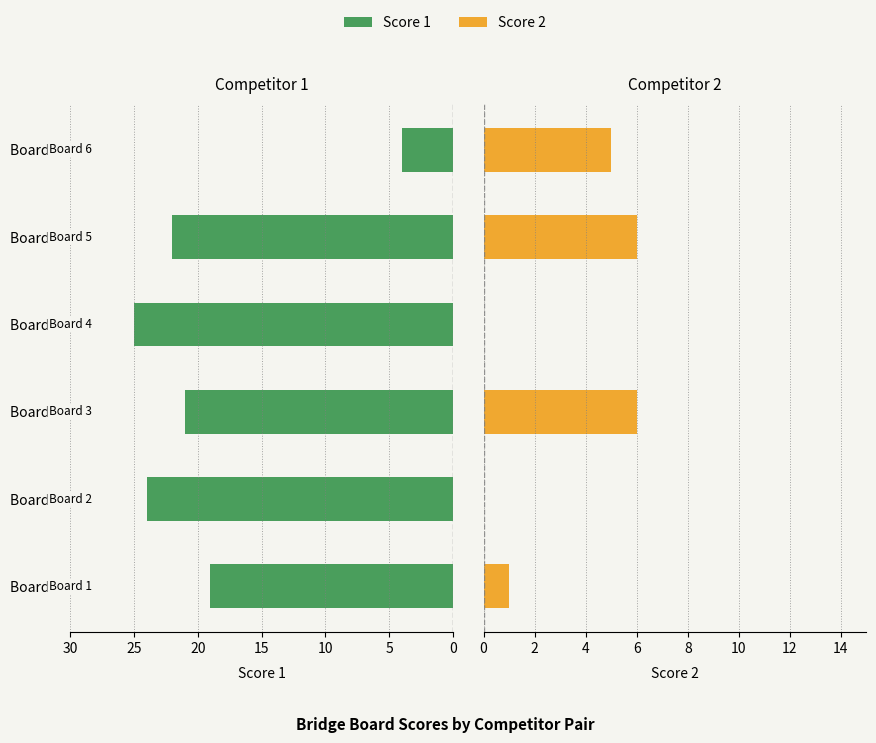

Reading left to right, what are all the values shown in this chart?

Score 1: 19	24	21	25	22	4
Score 2: 1	0	6	0	6	5